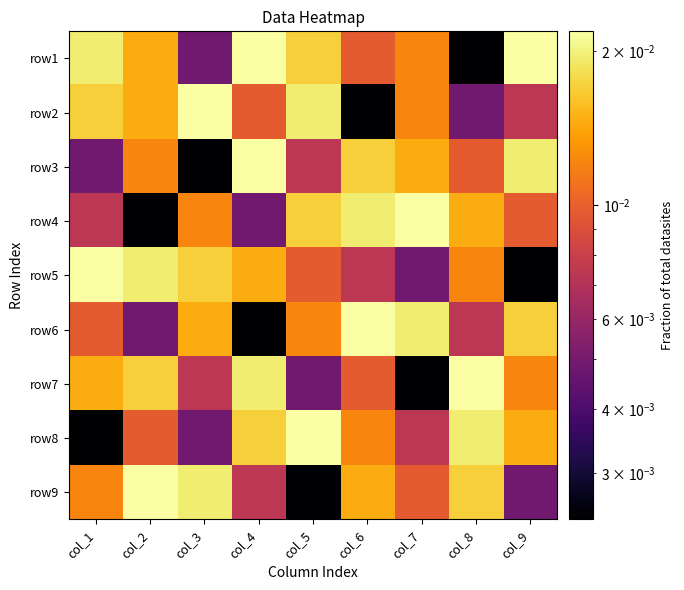

Which label corresponds to the smallest value in the chart?

col_8